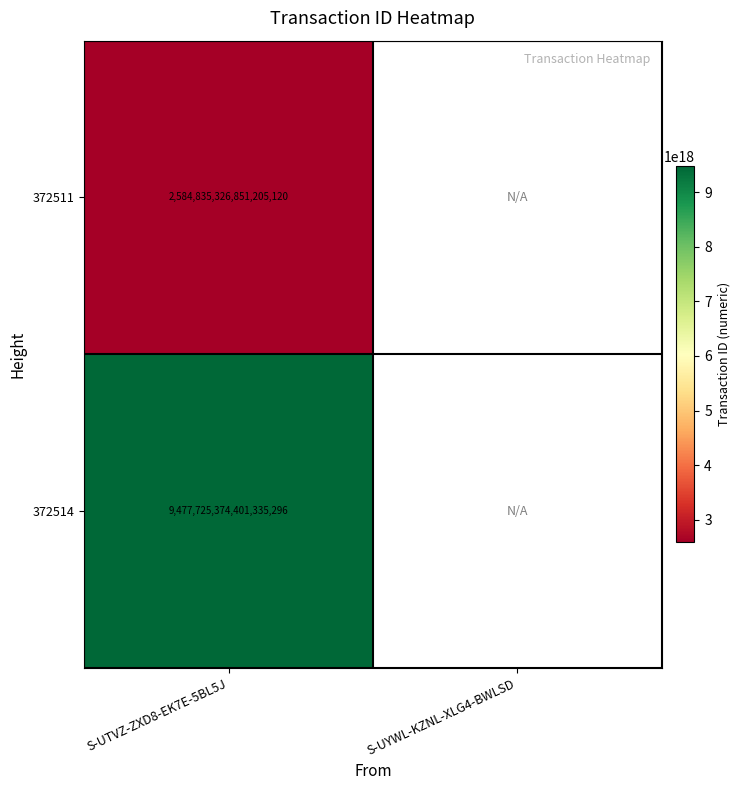

At S-UTVZ-ZXD8-EK7E-5BL5J, list the series in order from smallest to largest.

372511, 372514